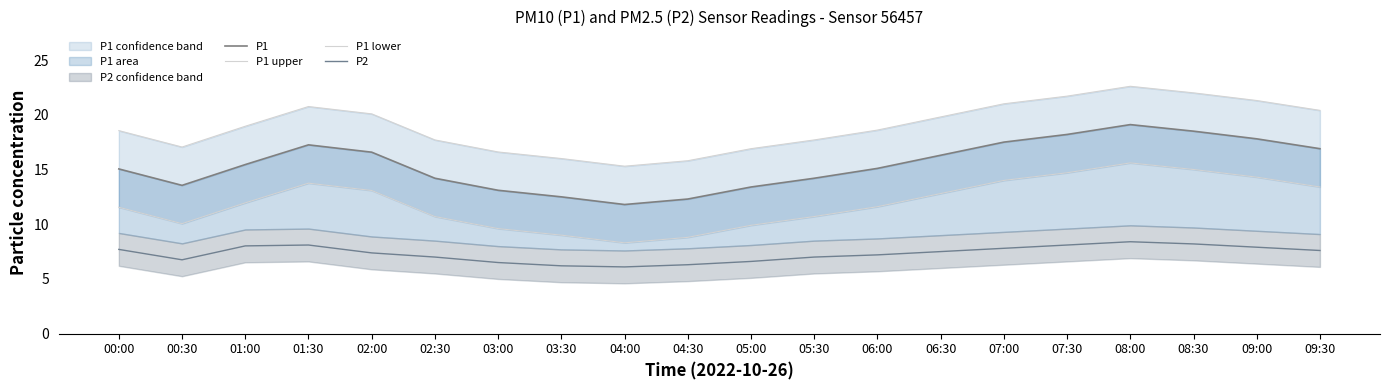

Which series has the widest spread of values?

P1